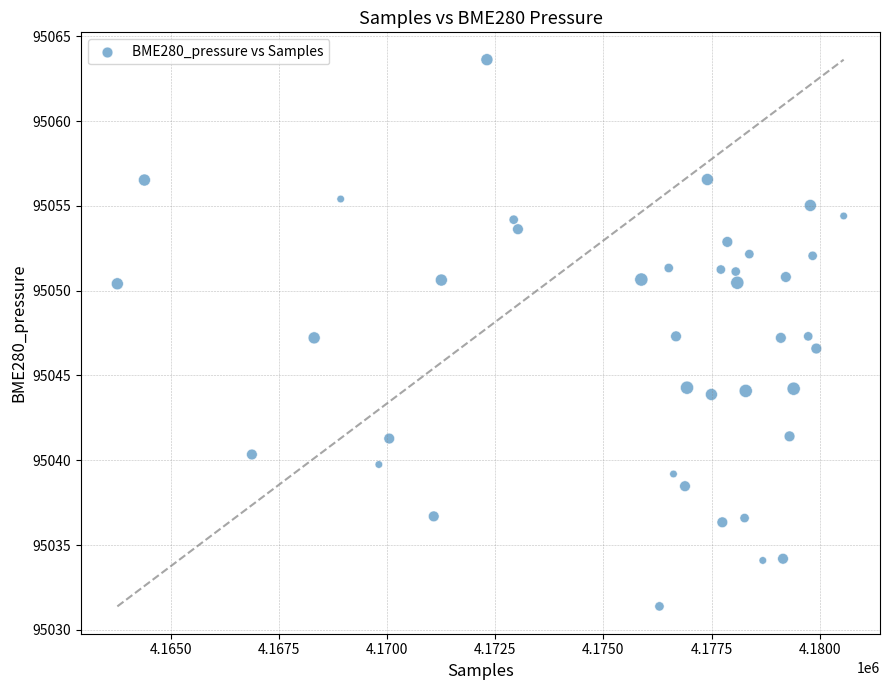

What is the range of X values (max minus min)?

16784.0